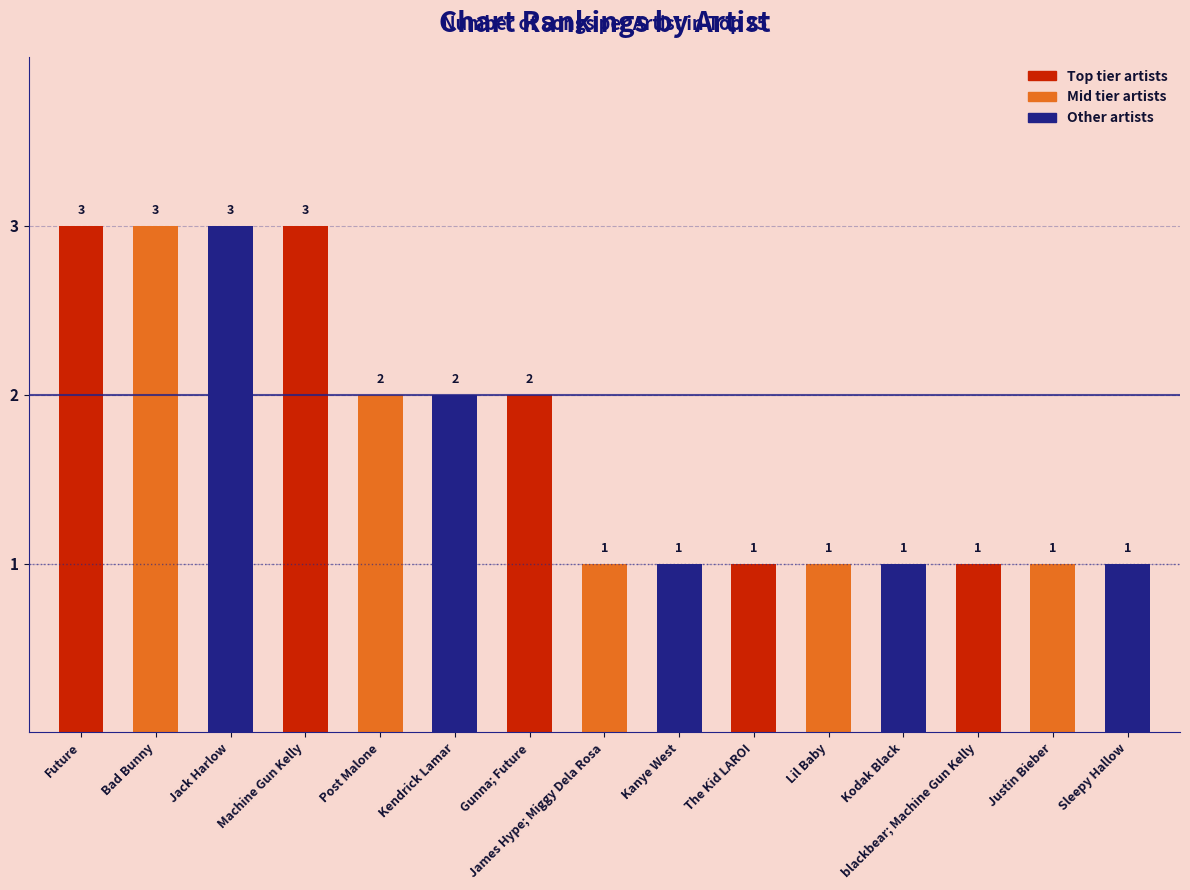

Is it true that the value at Kendrick Lamar is 2?

True